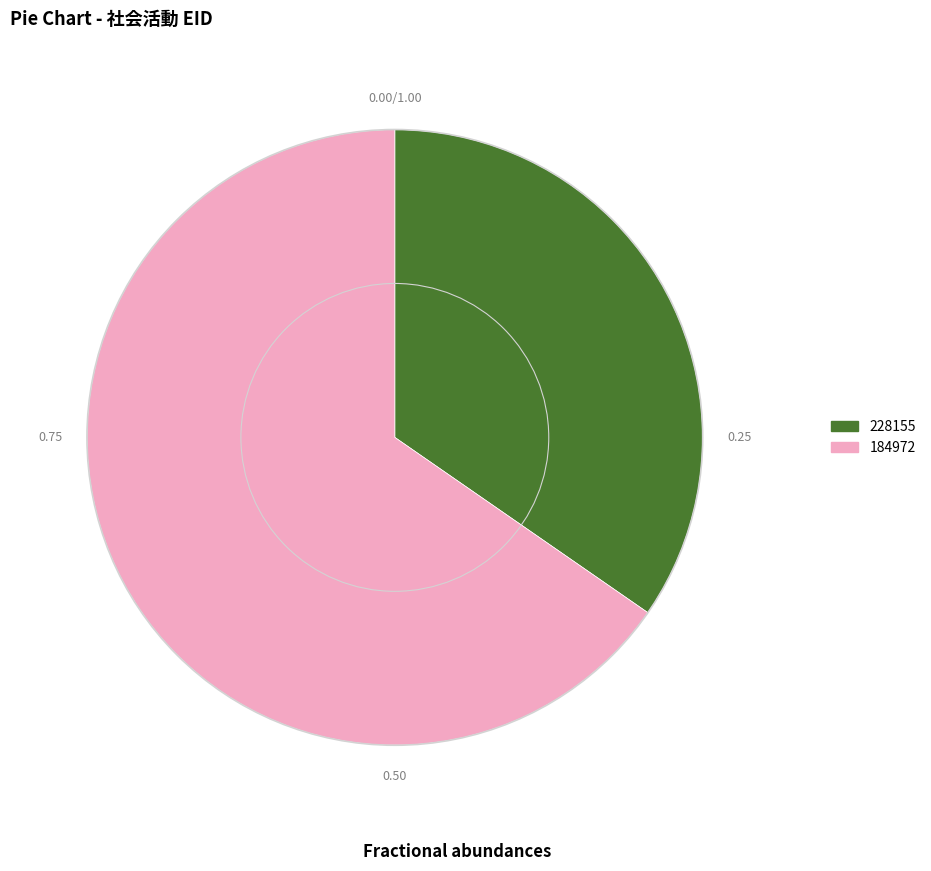

How many slices are in this pie chart?

2